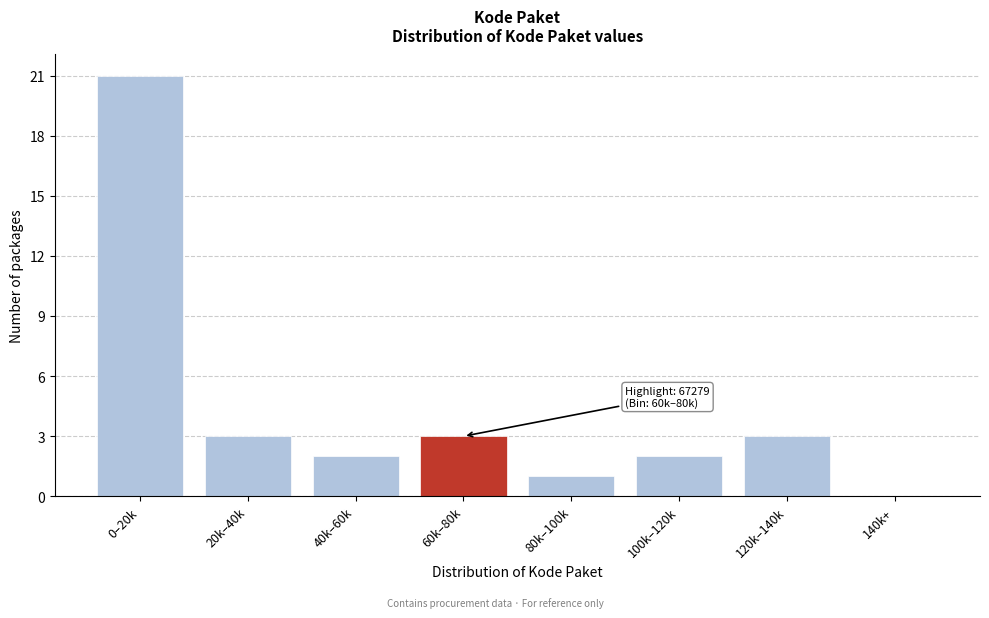

Reading left to right, extract all data points from this chart.

0–20k=21	20k–40k=3	40k–60k=2	60k–80k=3	80k–100k=1	100k–120k=2	120k–140k=3	140k+=0